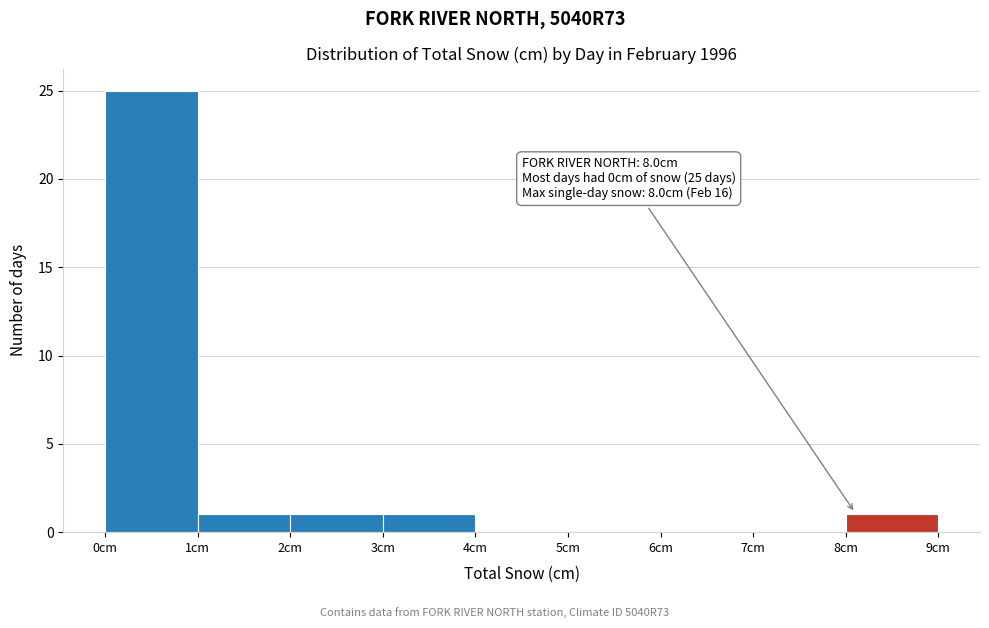

Over which range of the x-axis is the bar tallest?

0 to 1